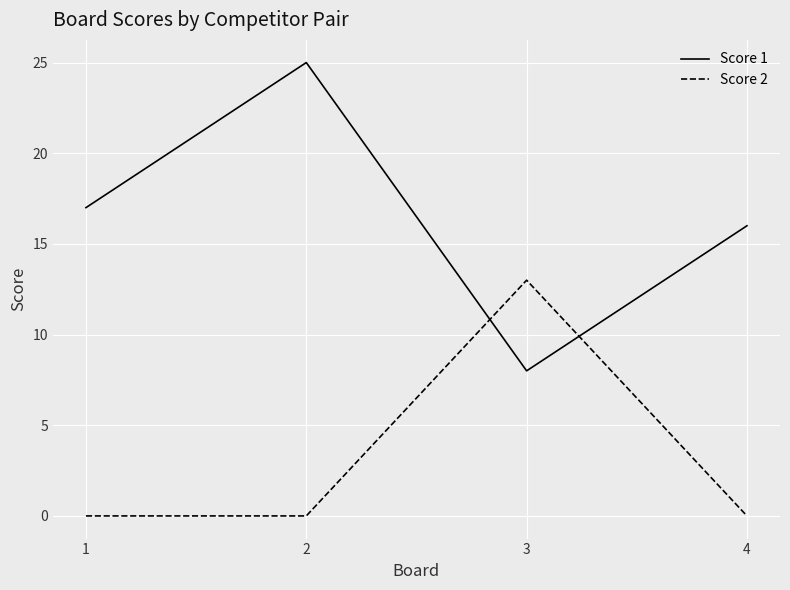

How many lines are shown in the chart?

2